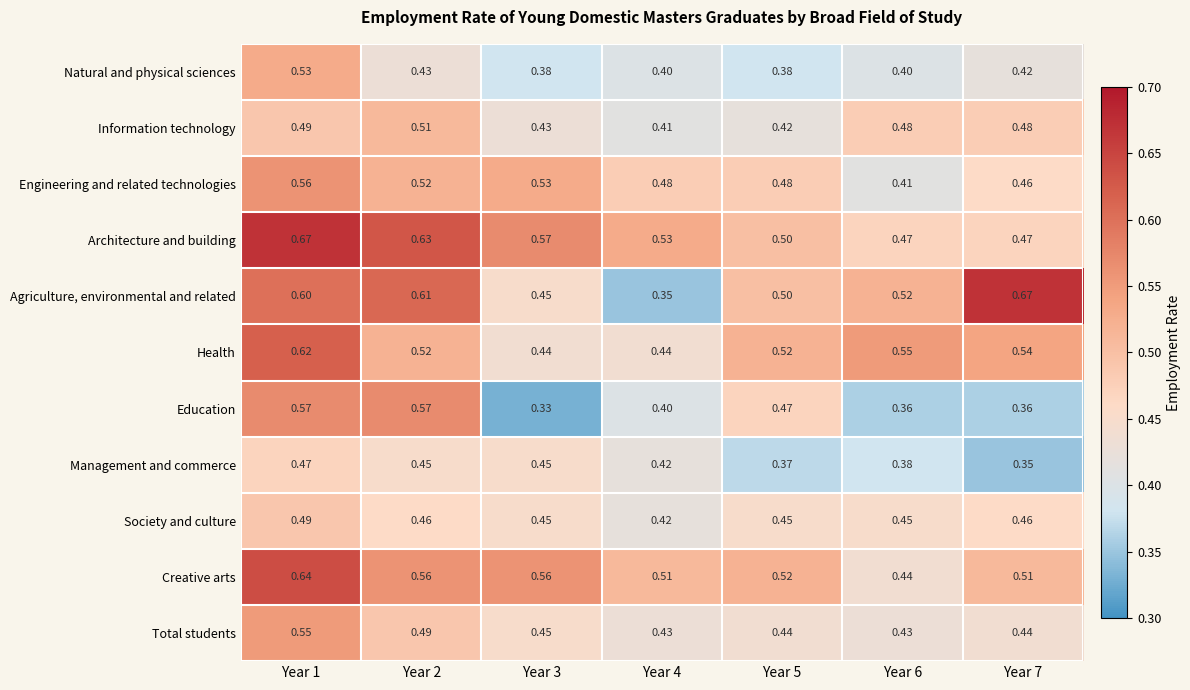

Which series has the largest total across all categories?

Architecture and building